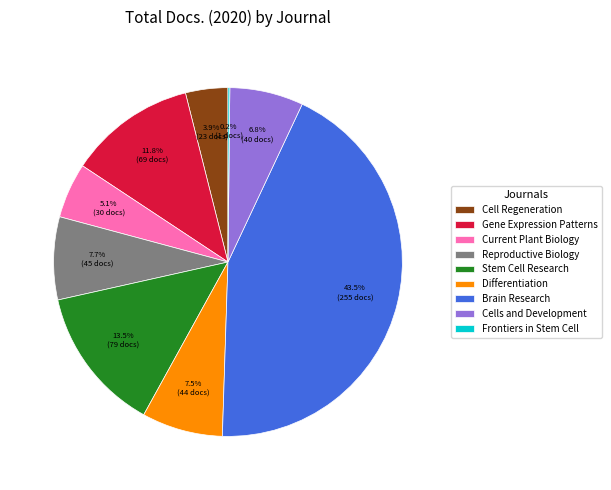

Which has a higher value, Cells and Development or Differentiation?

Differentiation